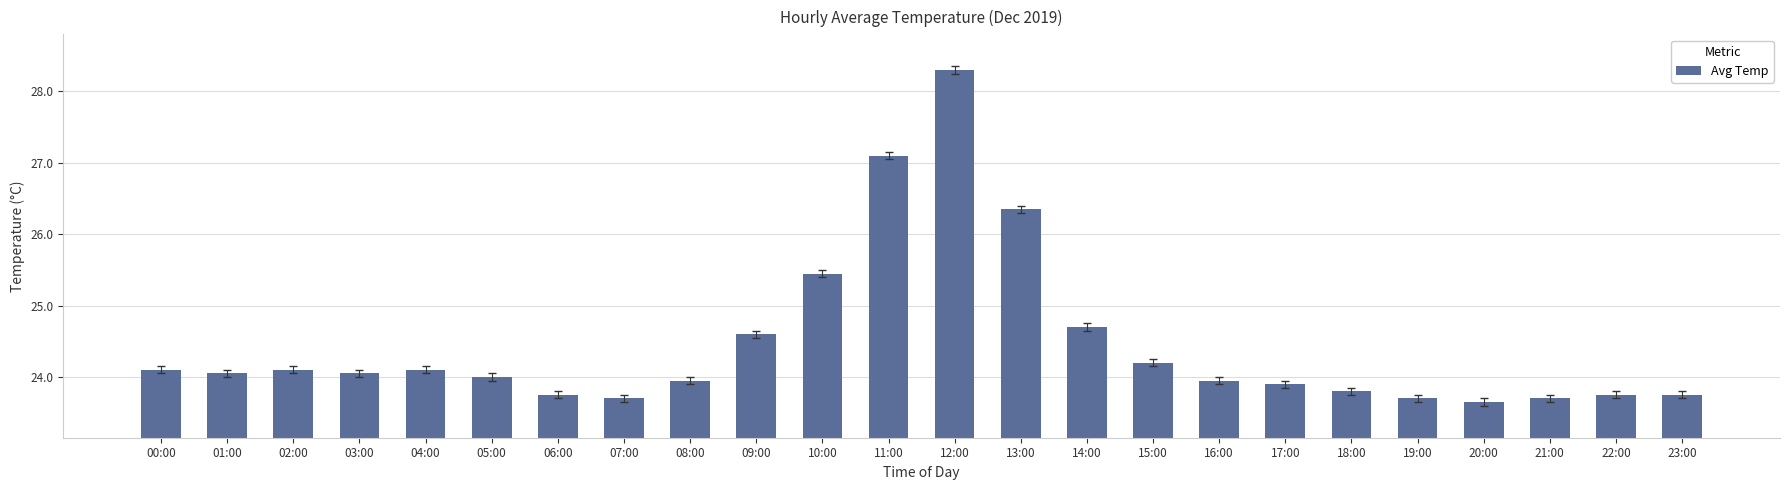

Between 03:00 and 23:00, which is larger?

03:00